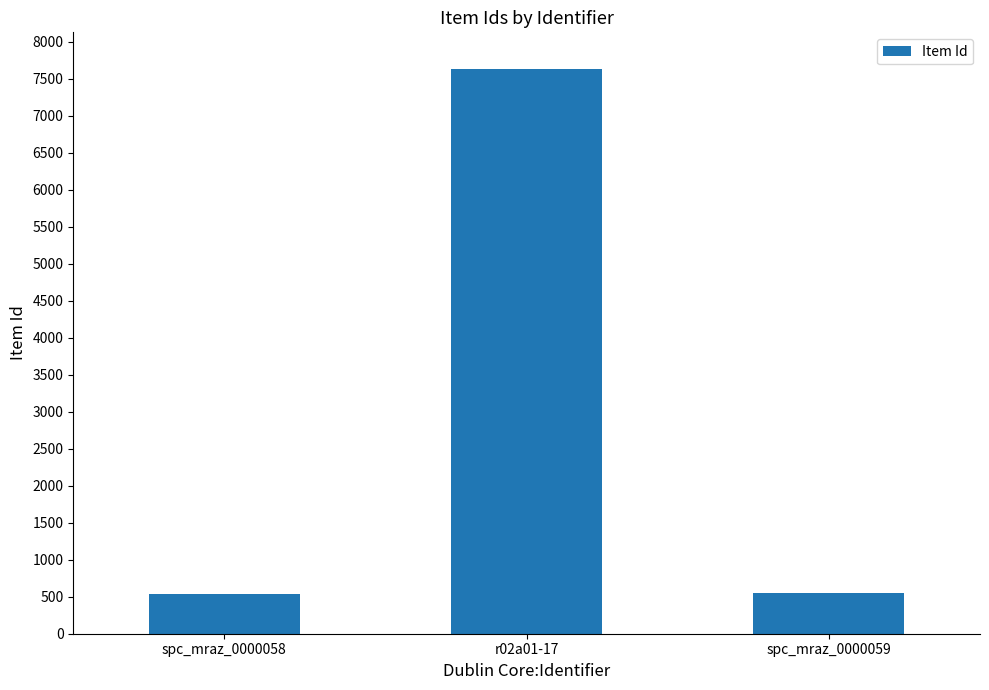

How many series are shown in this chart?

1